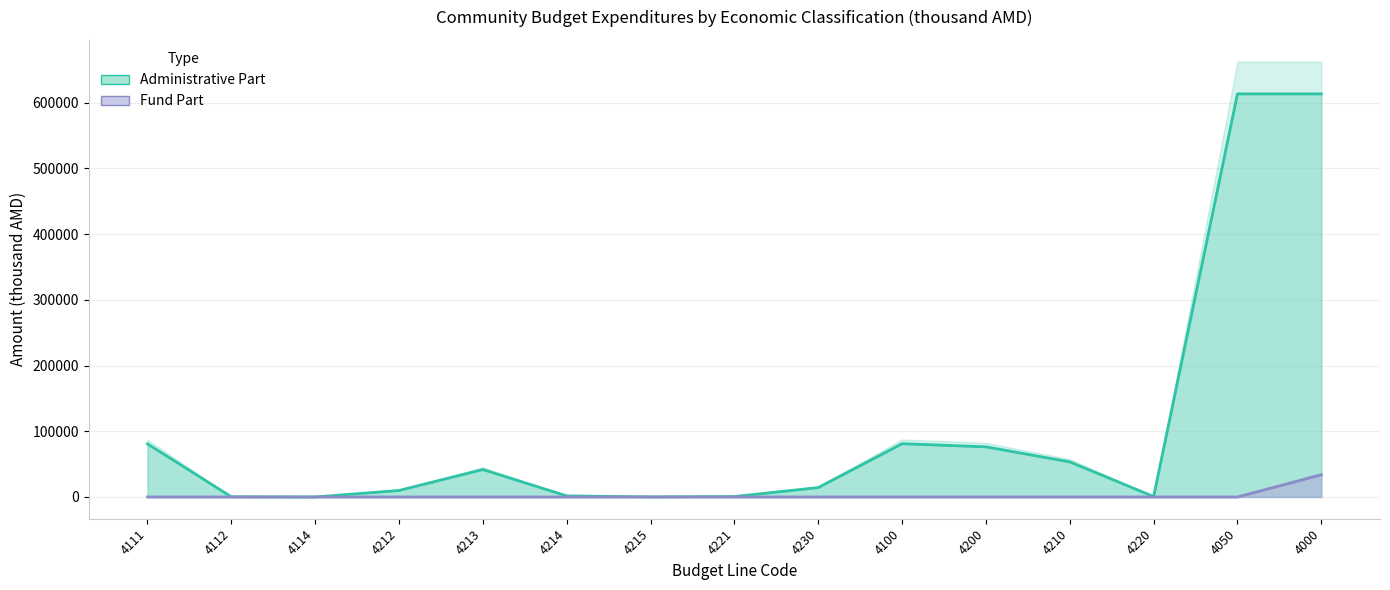

Where is the first local maximum for Administrative Part?

4213